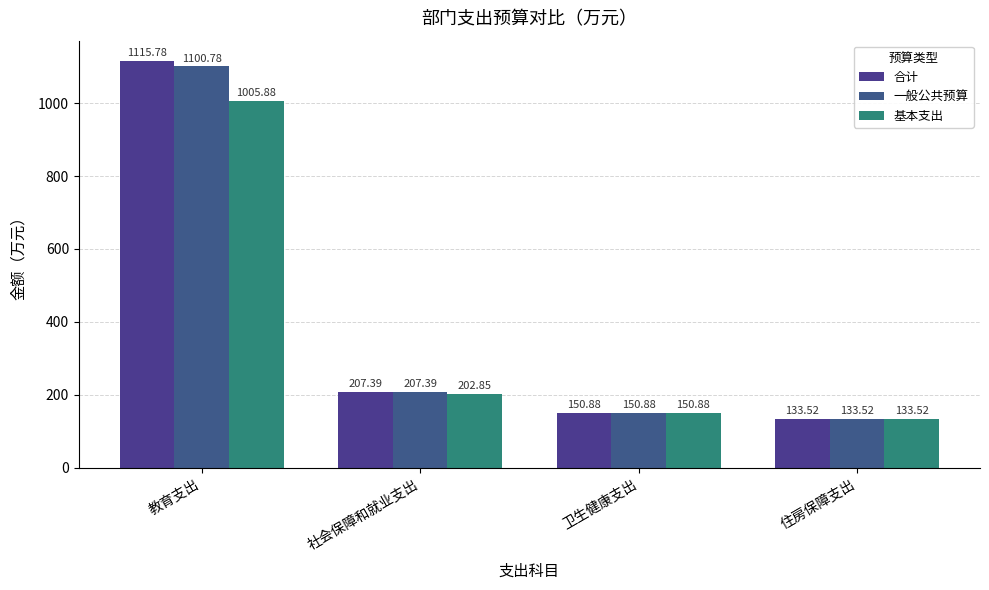

How many series are shown in this chart?

3